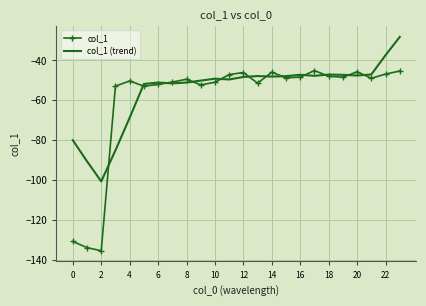

True or false: col_1 and col_1 (trend) cross at least once.

True